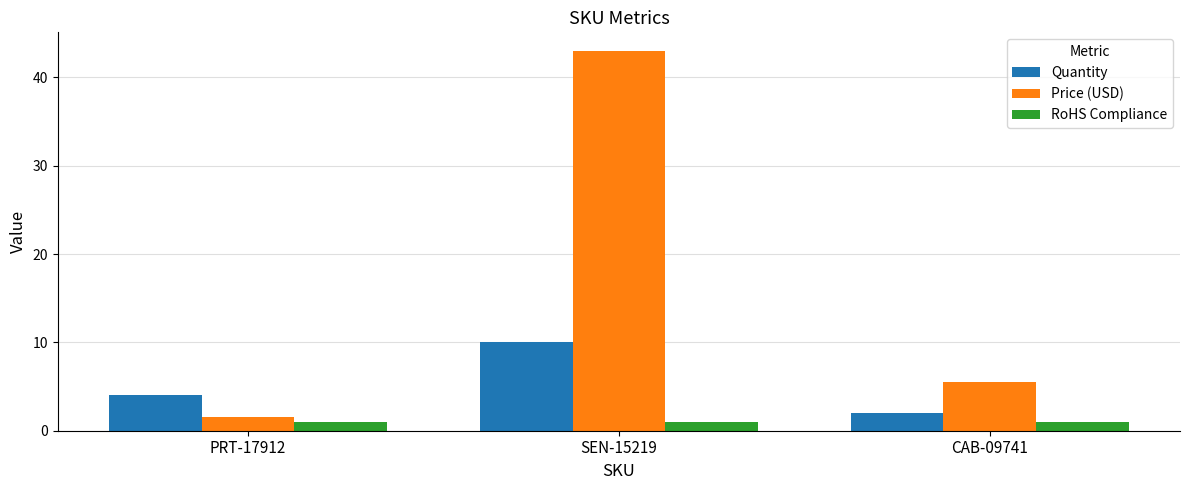

What is the value of the Price (USD) bar at the 1st from the left?

1.6